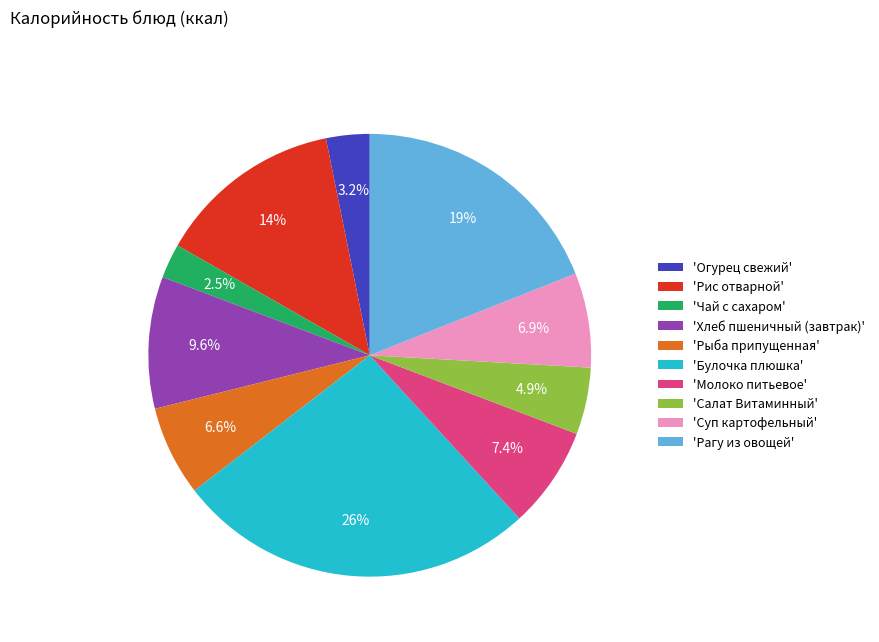

Count the number of slices in the pie.

10